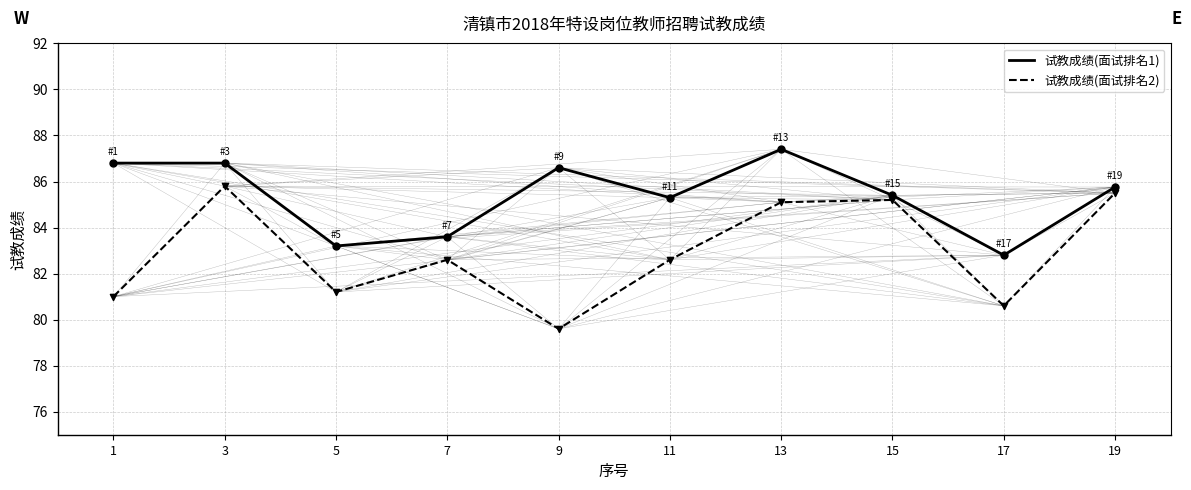

What are all the series names shown in the legend?

试教成绩(面试排名1), 试教成绩(面试排名2)